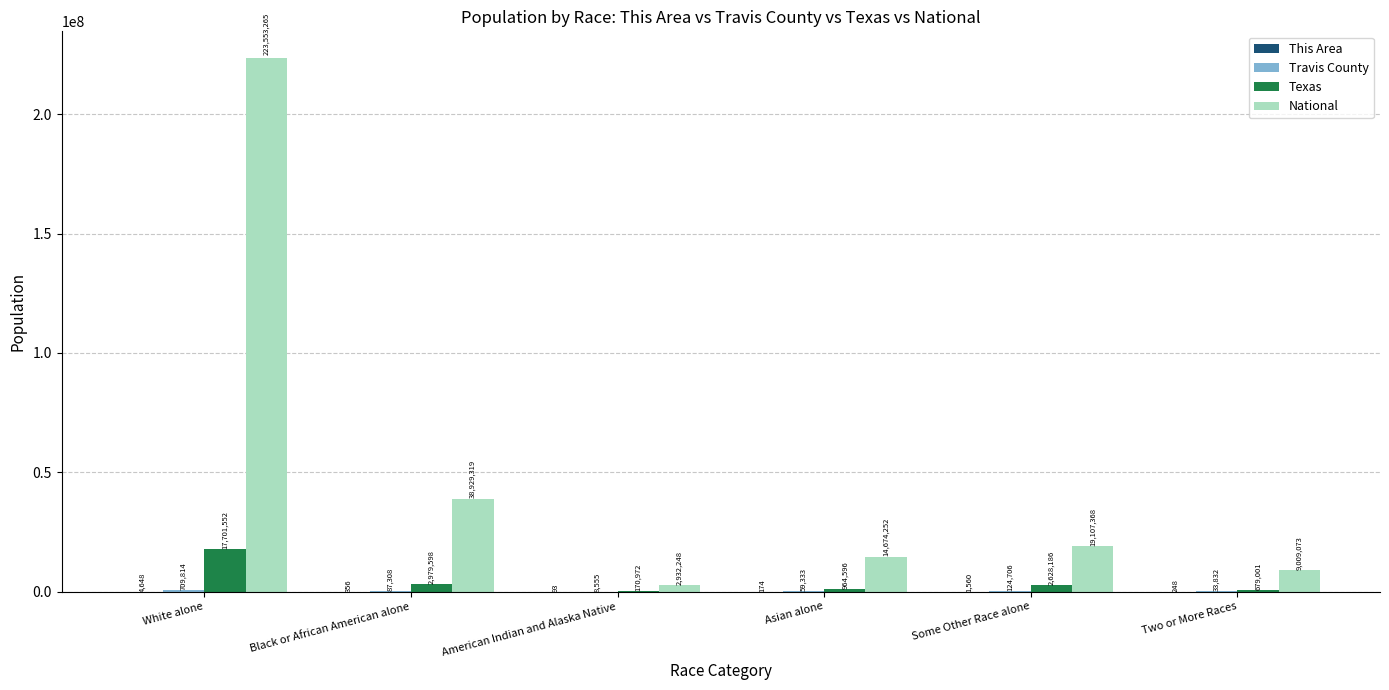

At which label is National closest to 113242756?

Black or African American alone